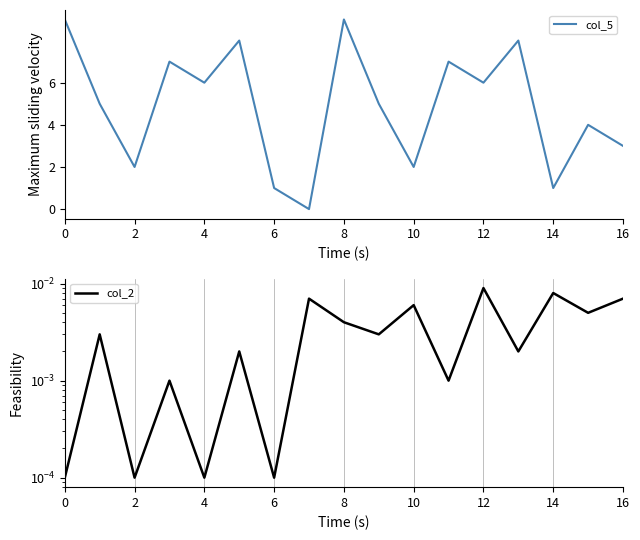

How many series are shown in this chart?

2